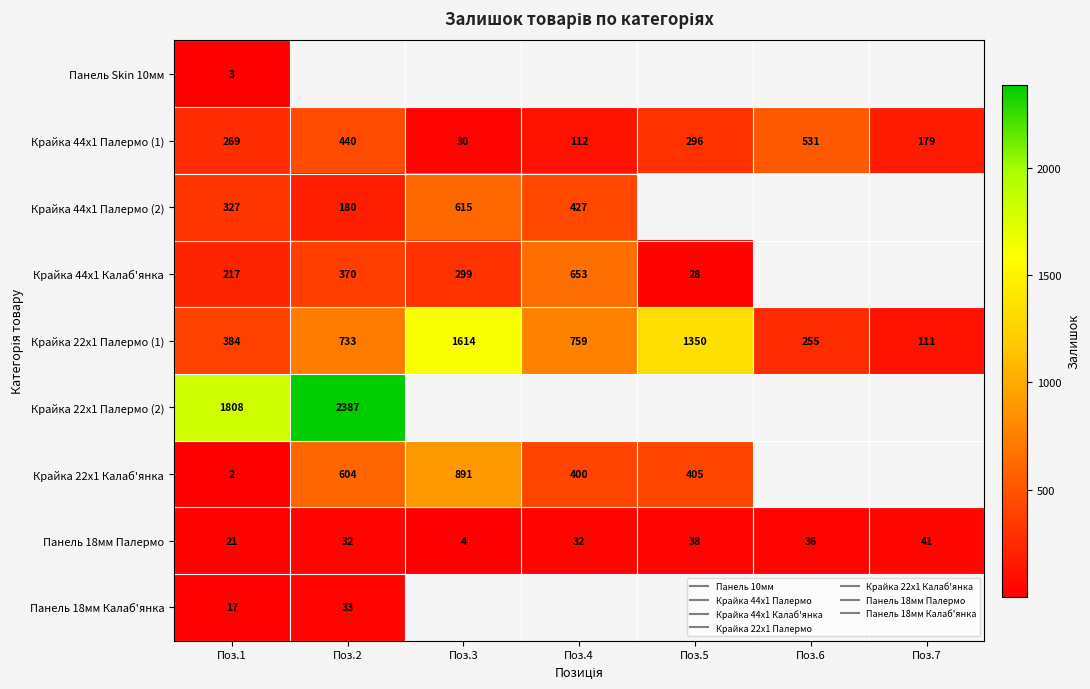

What is the difference between the second highest and minimum values in the Крайка 22x1 Палермо (1) series?

1239.0